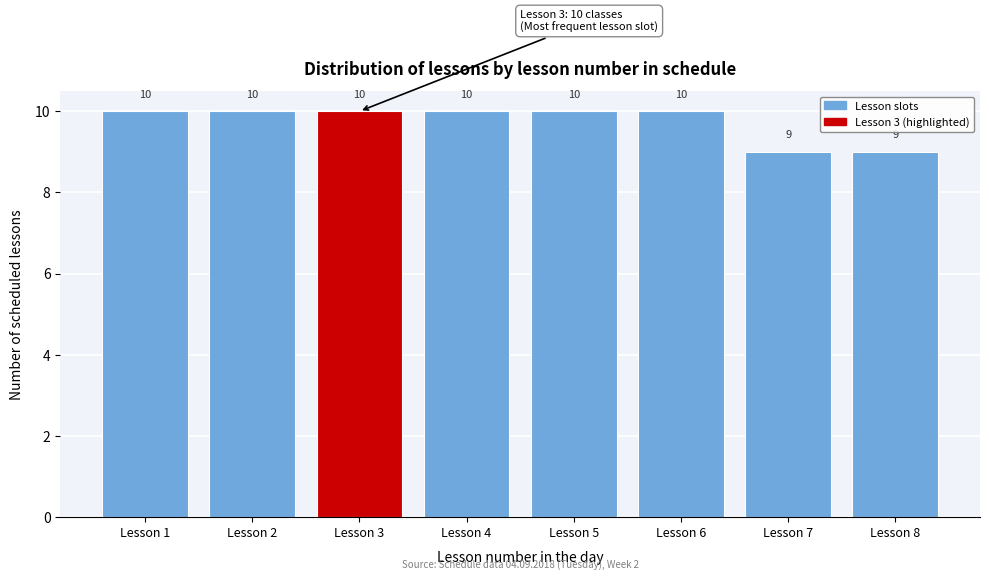

How tall is the bar that spans 2.5 to 3.5 on the x-axis?

10